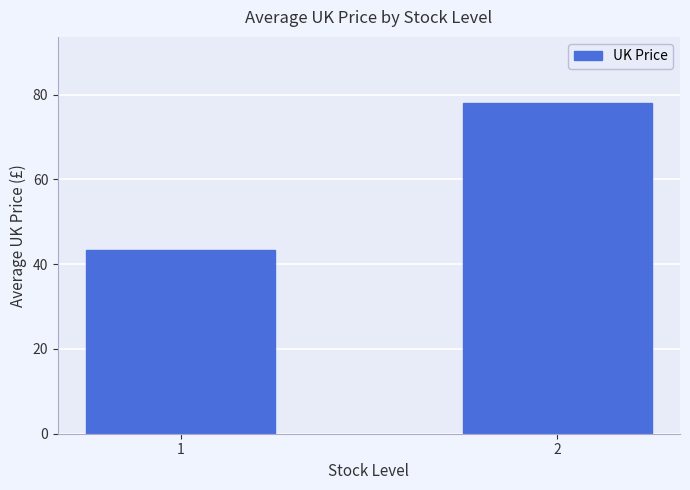

The chart shows a value of 129.0 at 2. True or false?

False